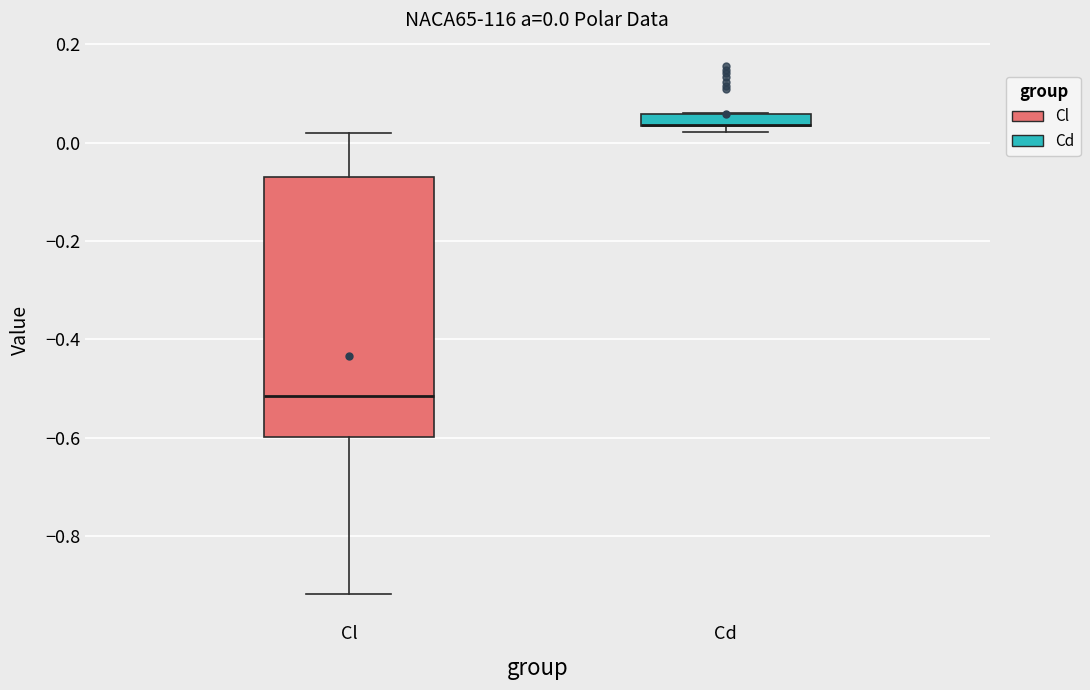

Which box is the tallest, from its lower edge to its upper edge?

Cl